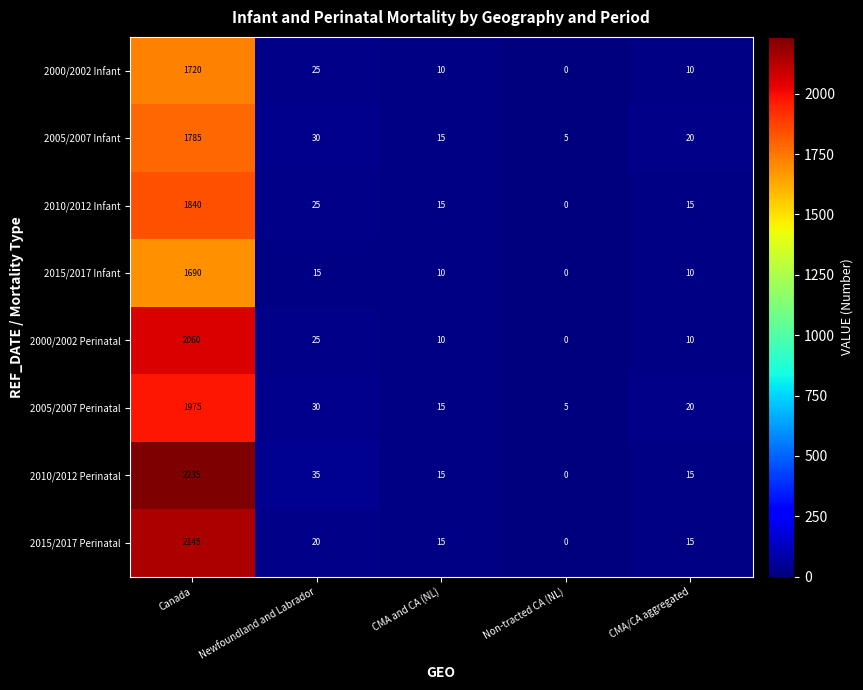

True or false: 2015/2017 Perinatal has a value of 717 at Non-tracted CA (NL).

False